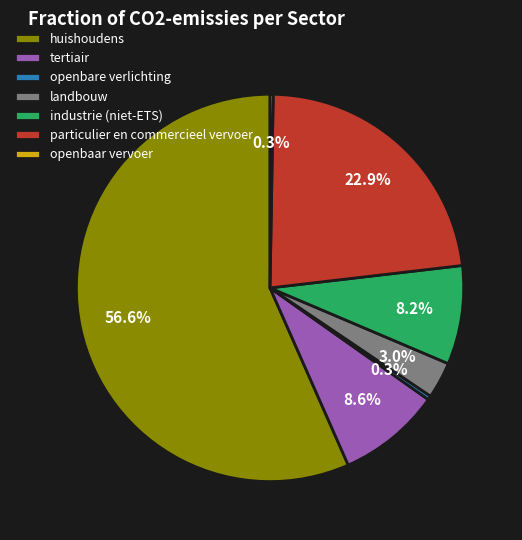

True or false: particulier en commercieel vervoer accounts for 8% of the total.

False